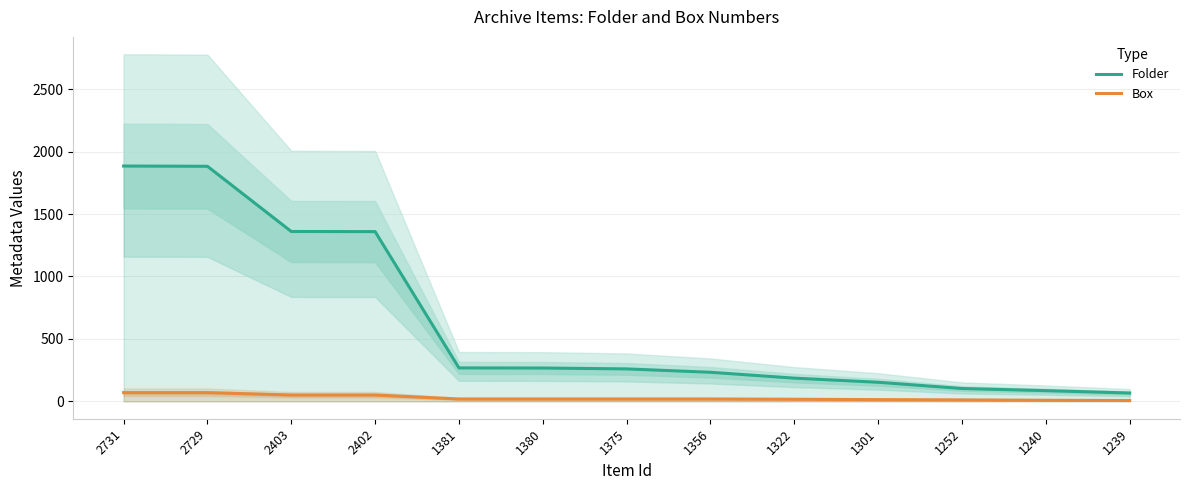

True or false: Folder has more than 1 interior local peaks.

False